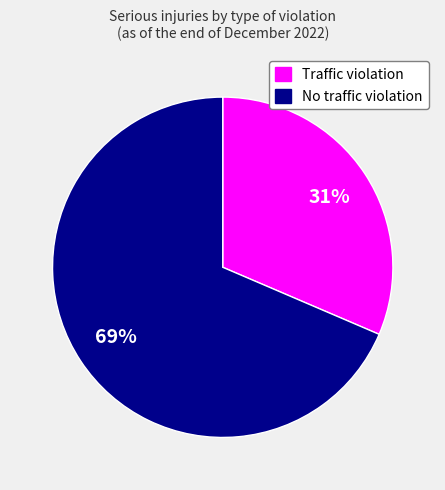

What percentage is the No traffic violation slice, to the nearest percent?

69%